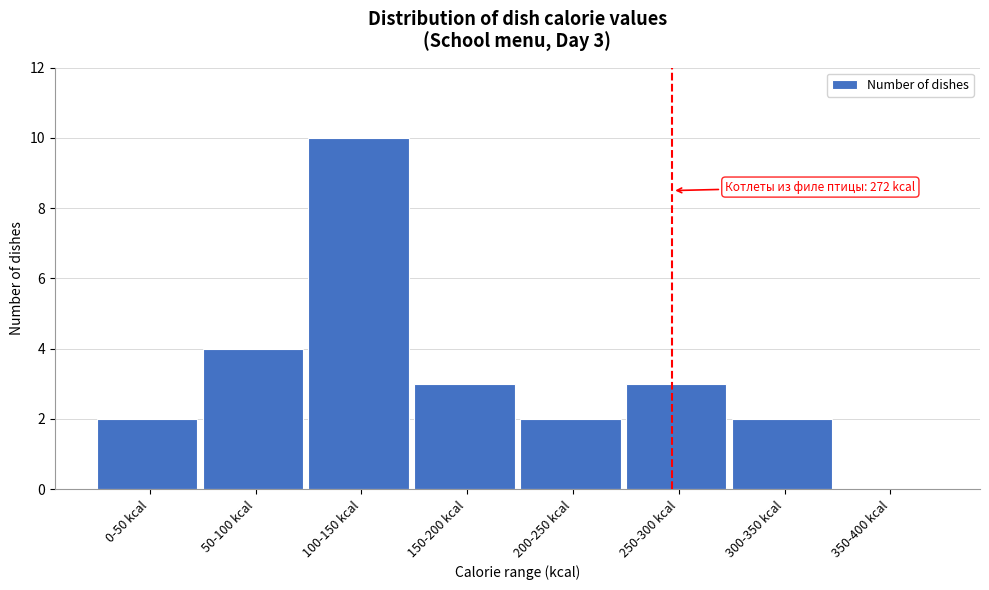

Reading left to right, transcribe all the data shown in this chart.

0-50 kcal=2	50-100 kcal=4	100-150 kcal=10	150-200 kcal=3	200-250 kcal=2	250-300 kcal=3	300-350 kcal=2	350-400 kcal=0